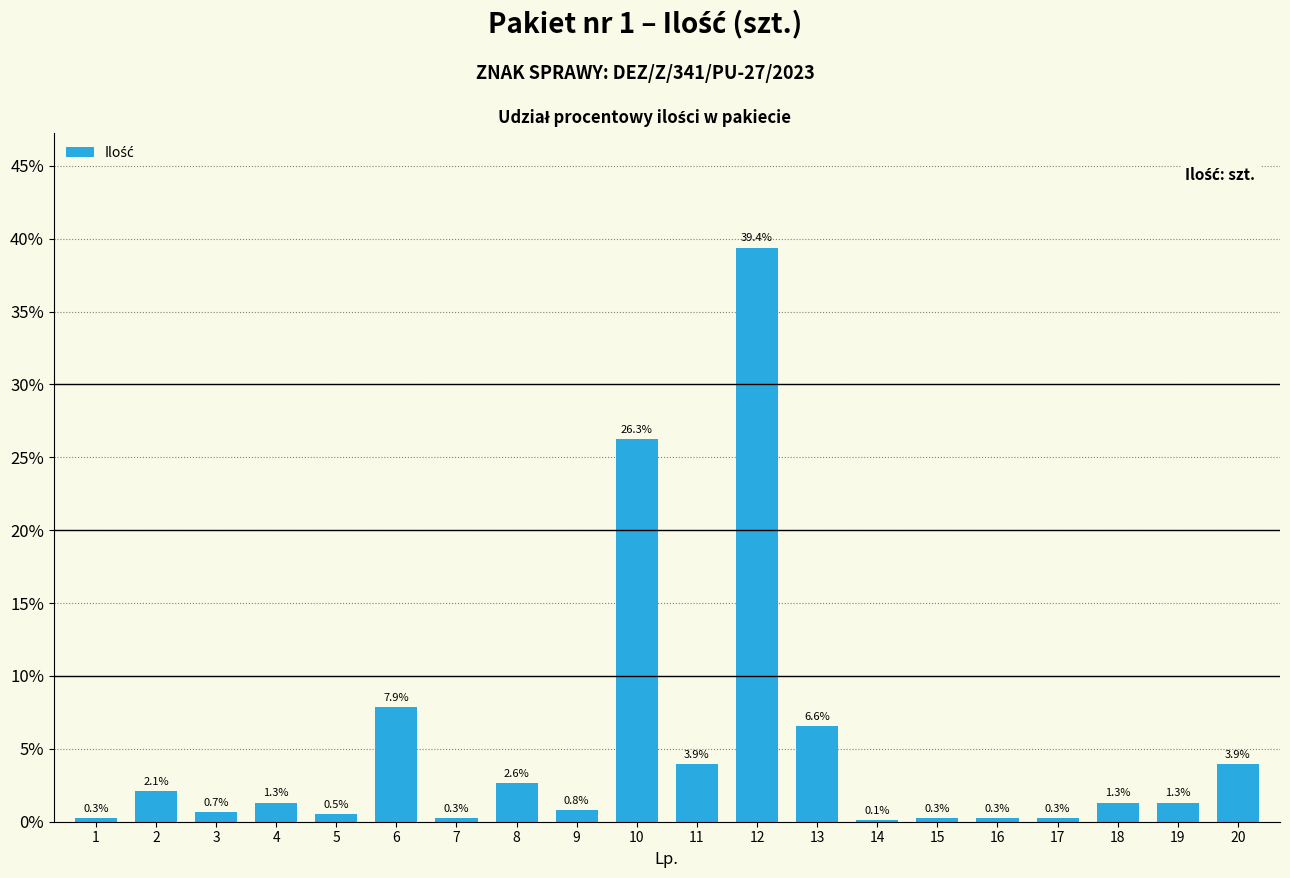

Which label corresponds to the largest value in the chart?

12